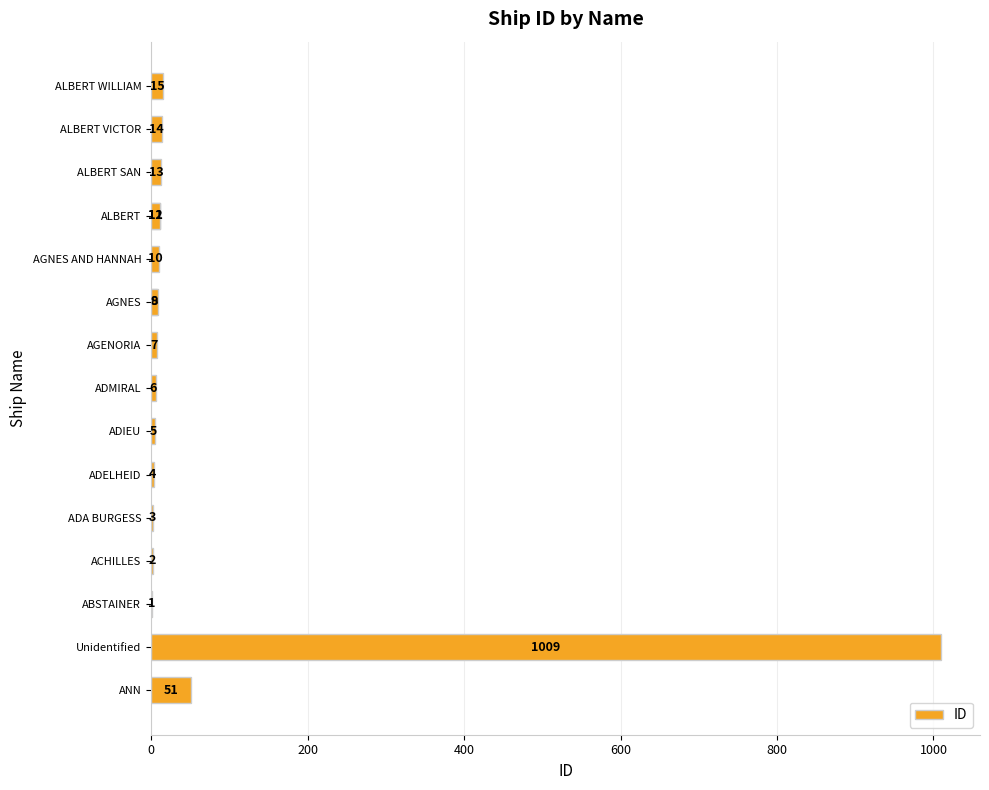

What position from the right is AGENORIA?

9